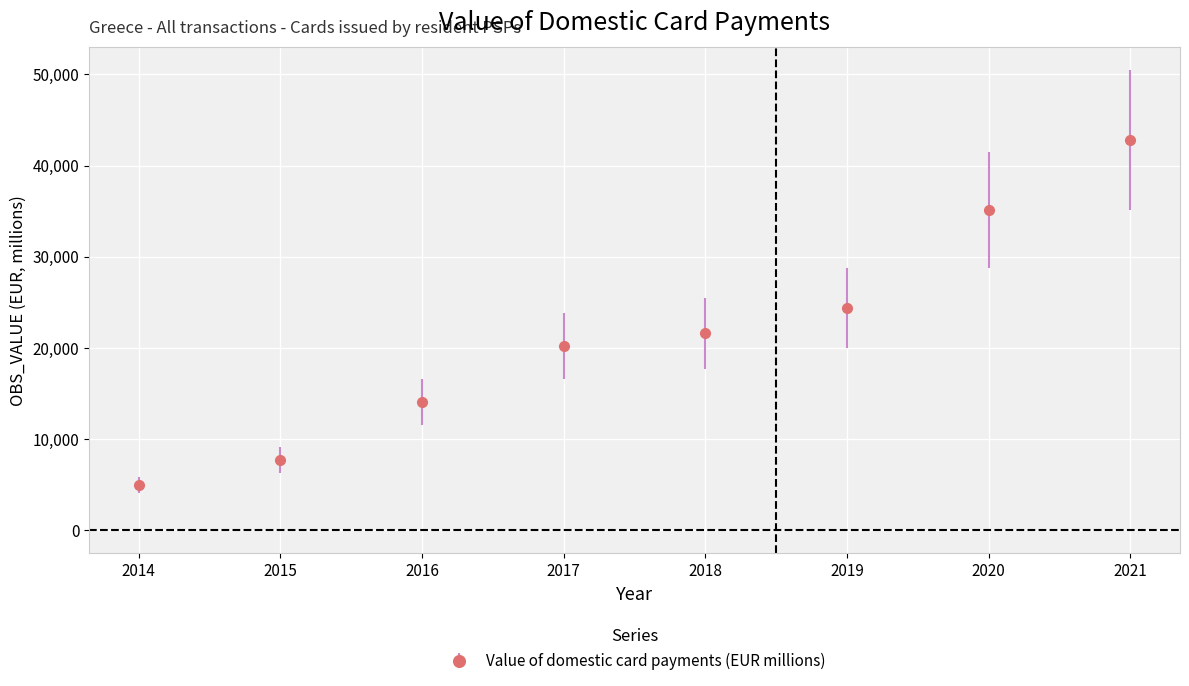

What is the change in value from 2016 to 2018?

+7551.1